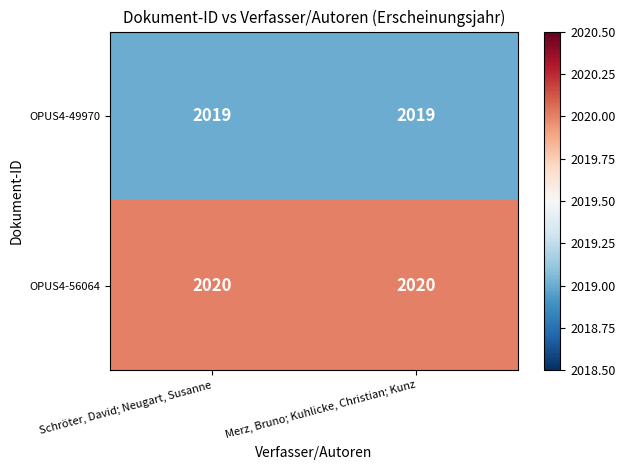

Which series has the largest total across all categories?

OPUS4-56064